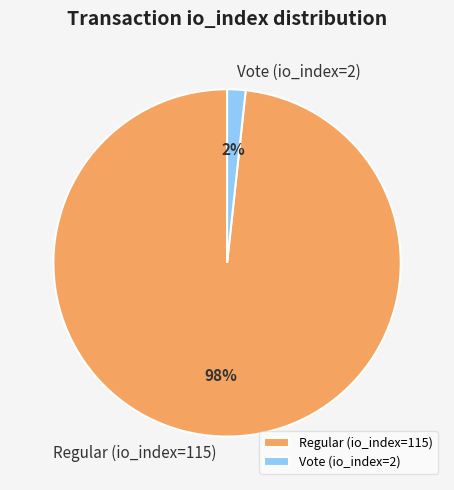

To the nearest percent, what is the combined percentage of Vote (io_index=2) and Regular (io_index=115)?

100%